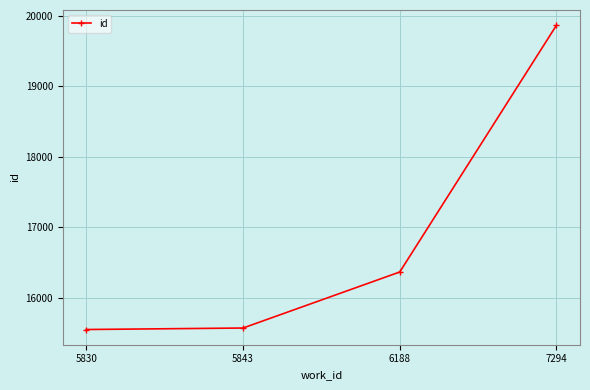

Reading left to right, extract all data points from this chart.

15551	15572	16366	19863